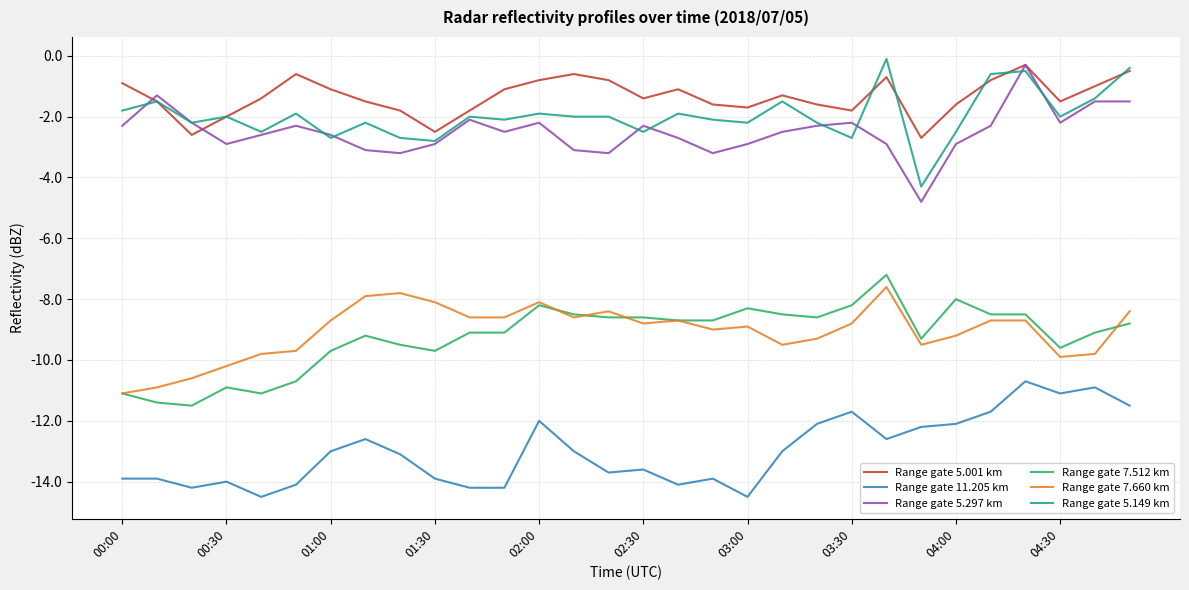

What is the minimum value shown in the chart?

-14.5